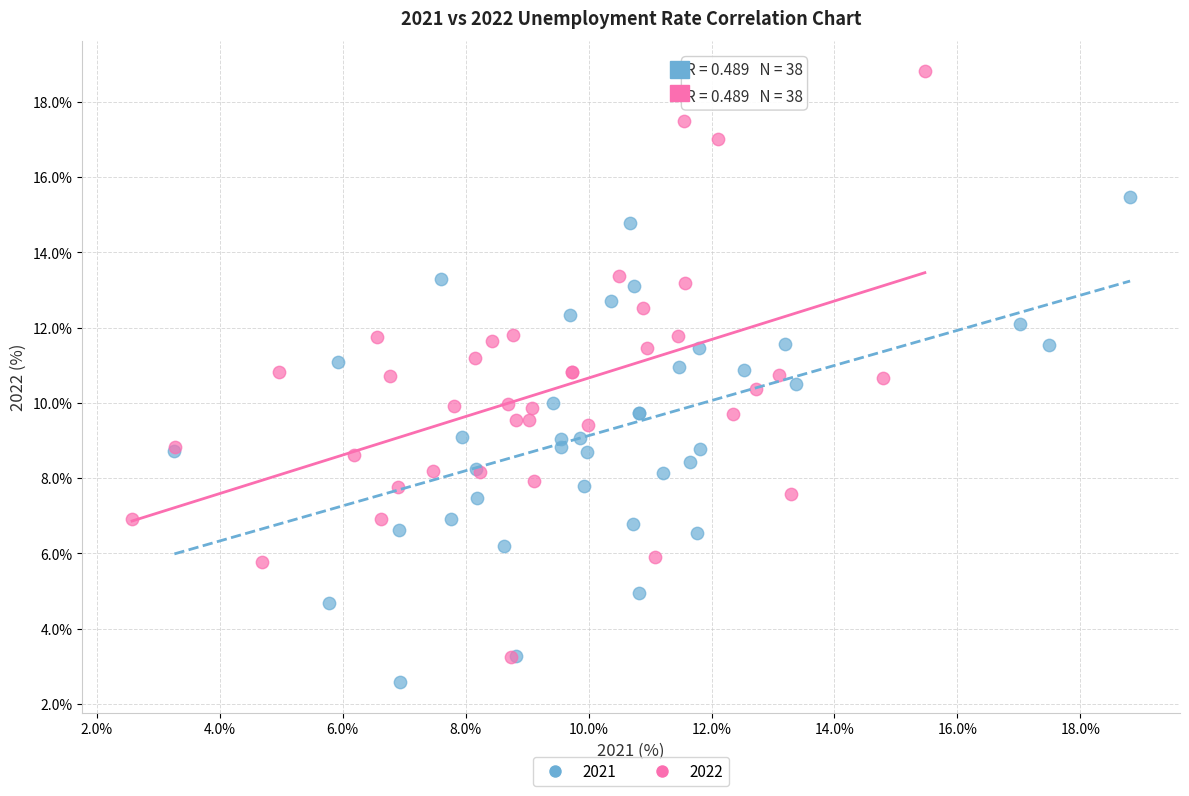

Which series contains the highest Y value?

2022